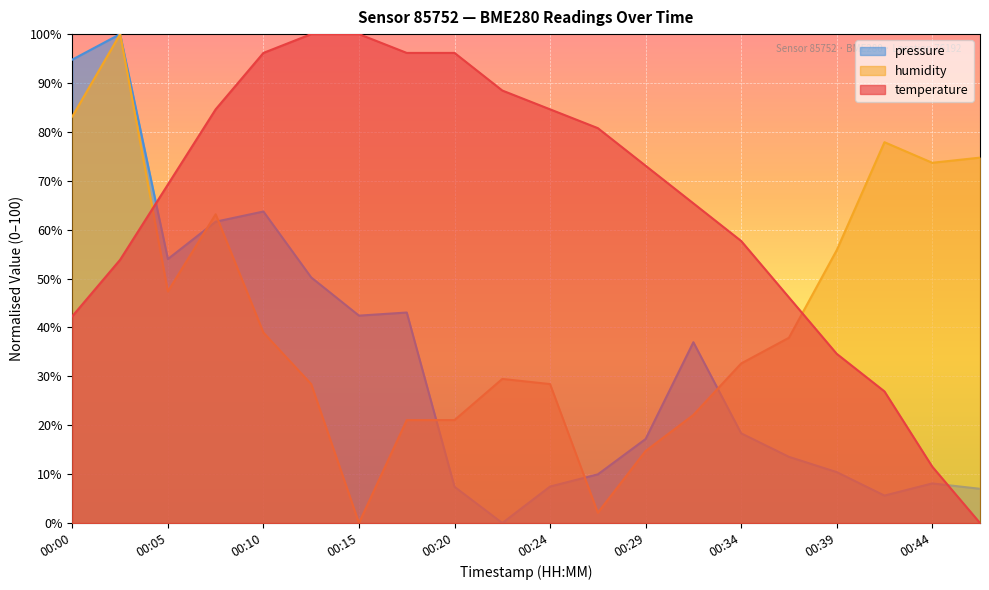

Rank the series at 00:32 from highest to lowest value.

temperature, pressure, humidity